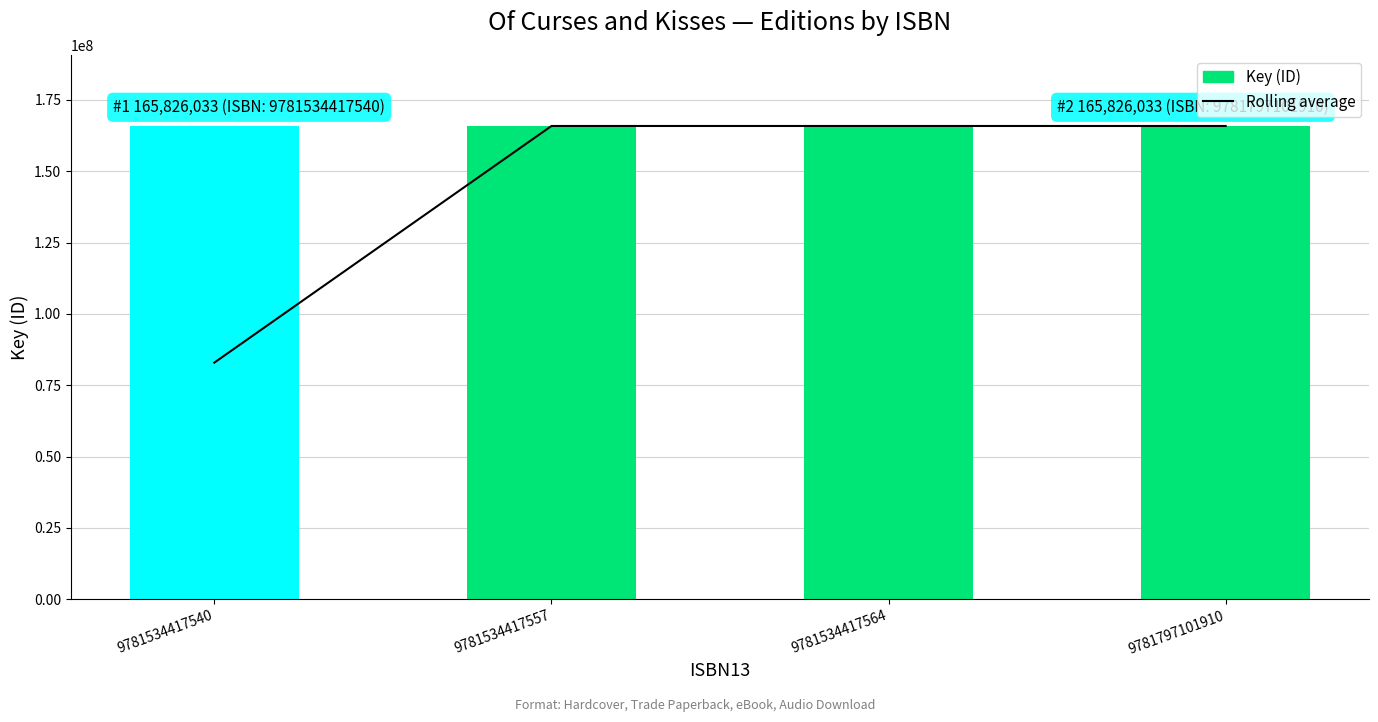

What is the value of the Rolling average bar at the 4th from the left?

165826033.0